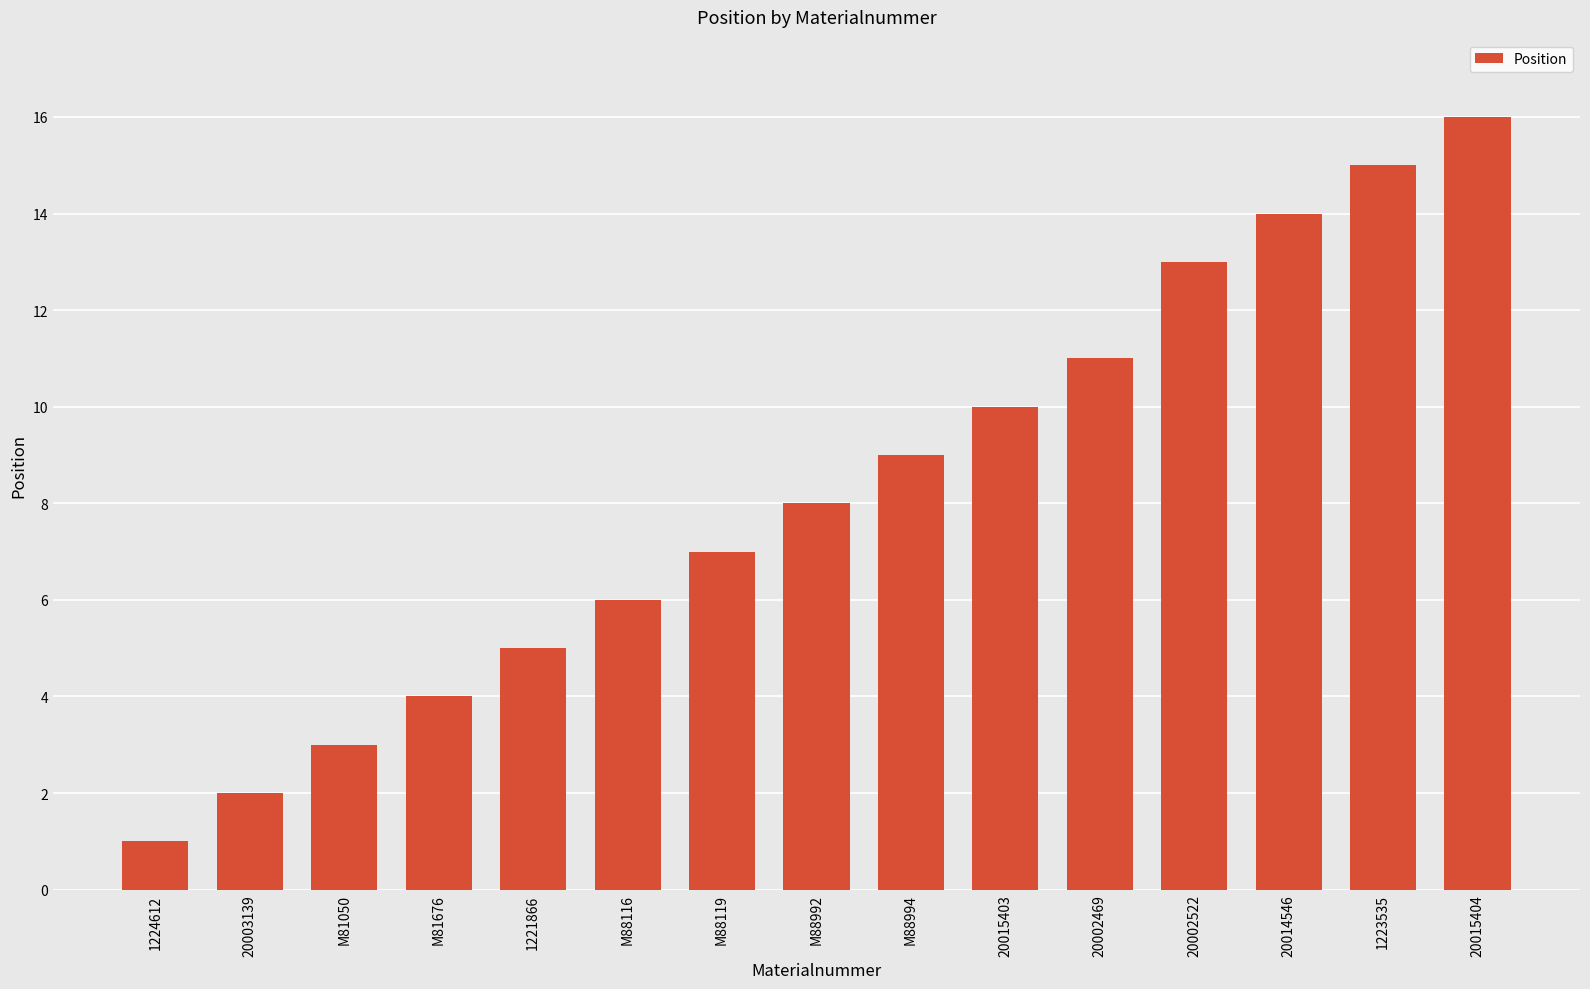

Is it true that the value at M88116 is 6?

True